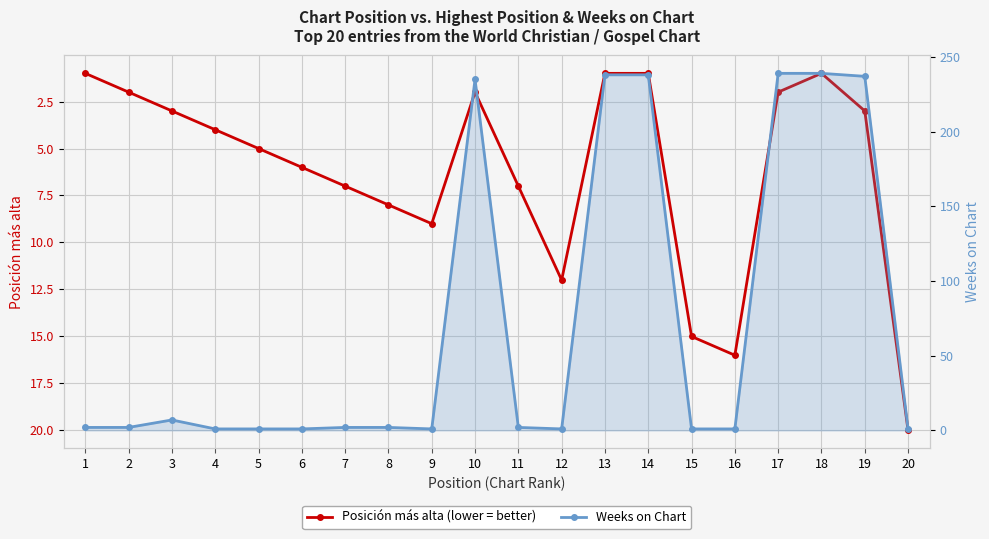

What is the highest value of the Posición más alta series?

20